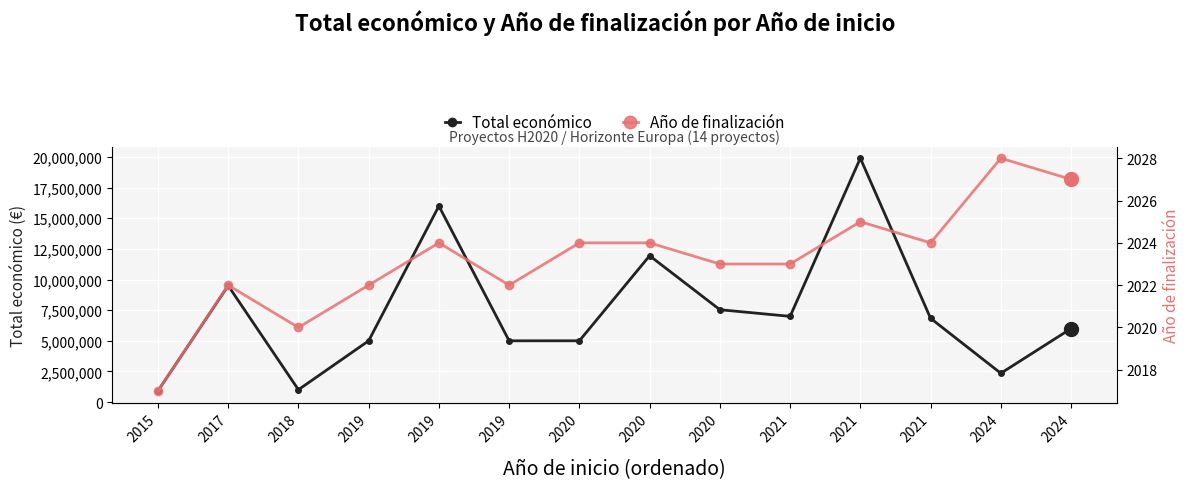

List the series in order of their overall mean, lowest first.

Año de finalización, Total económico